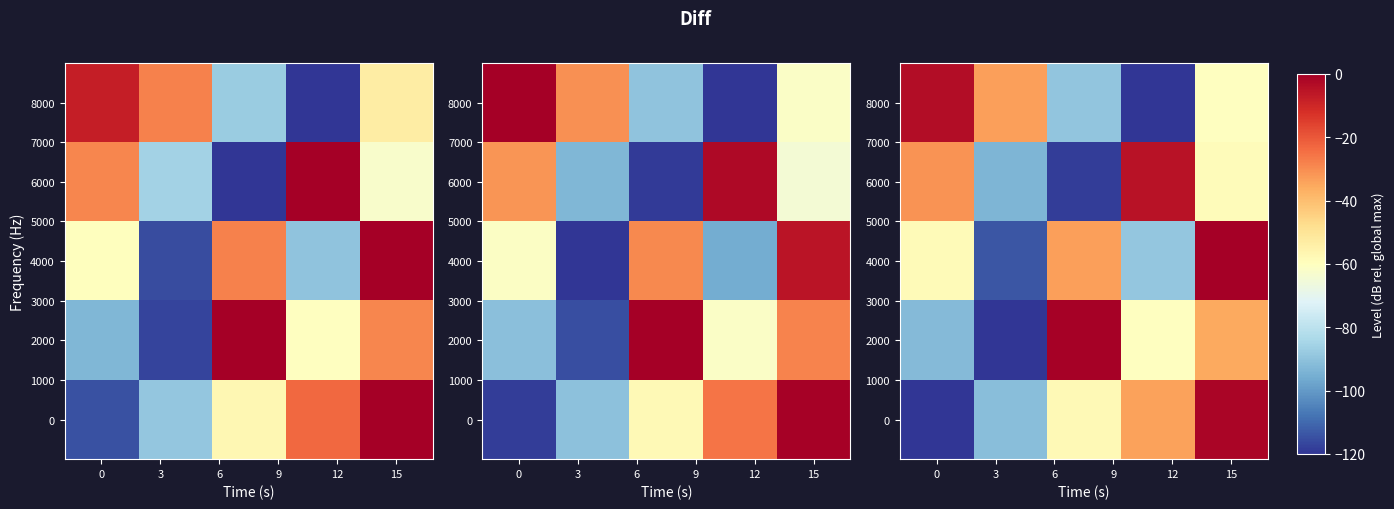

What is the spread (max minus min) of values at 3?

89.4